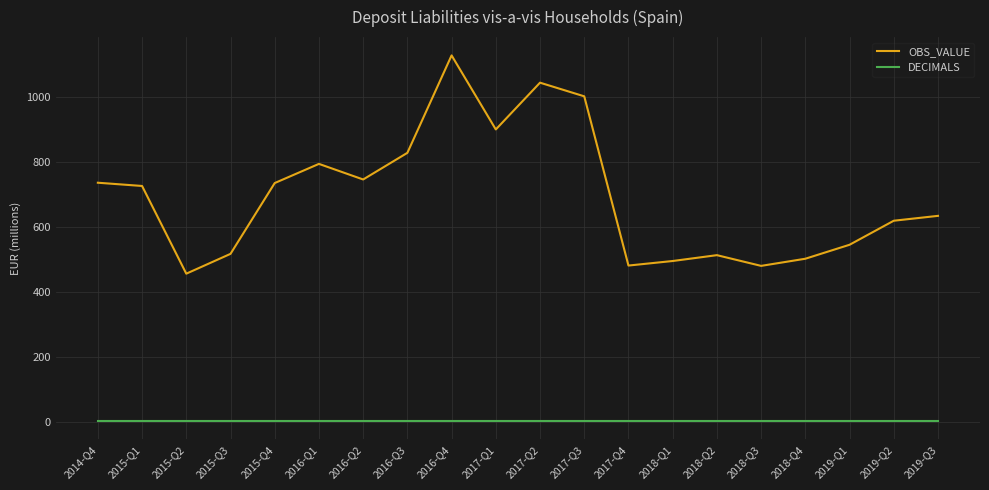

What are all the series names shown in the legend?

OBS_VALUE, DECIMALS